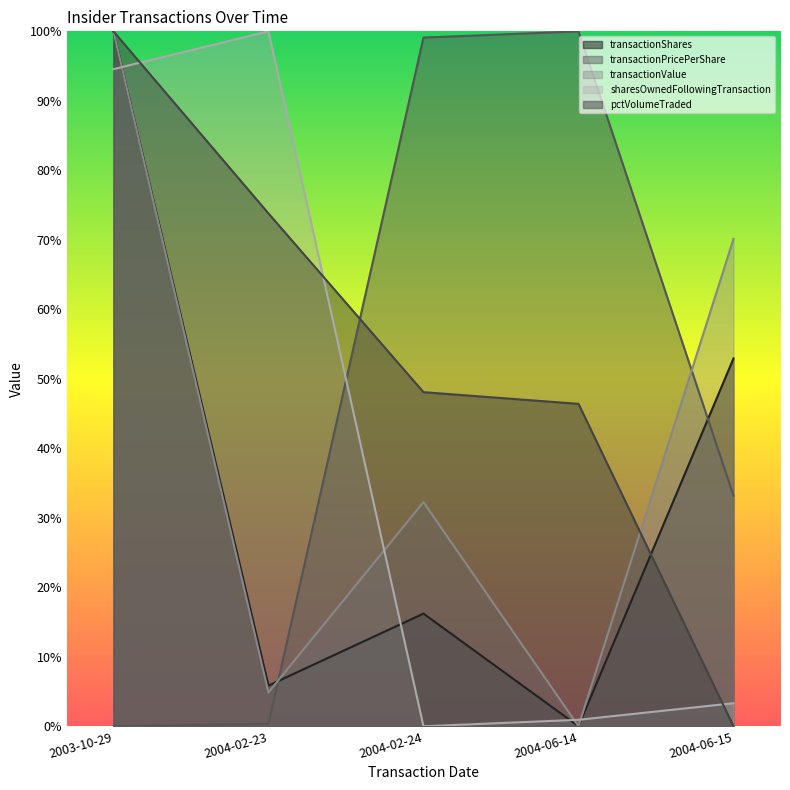

What is the highest value of the transactionPricePerShare series?

1.0